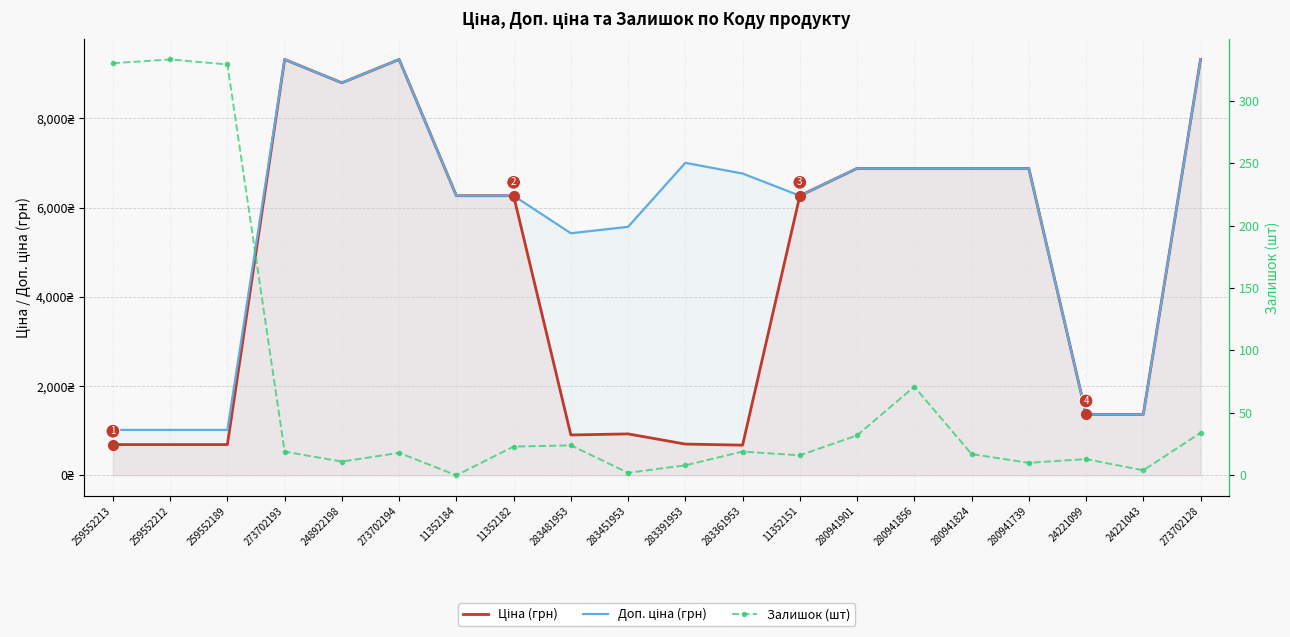

In Ціна, how many points are lower than both neighbors (excluding endpoints)?

3